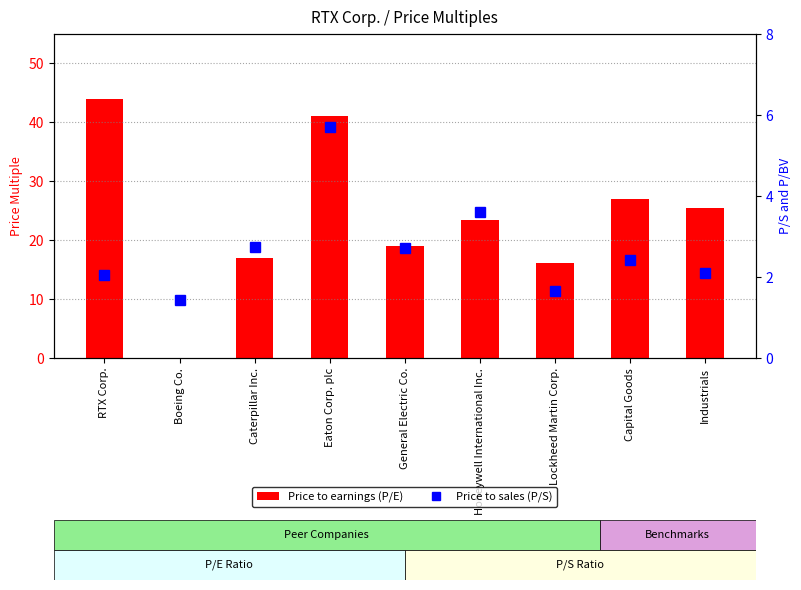

Which series has the largest total across all categories?

Price to earnings (P/E)